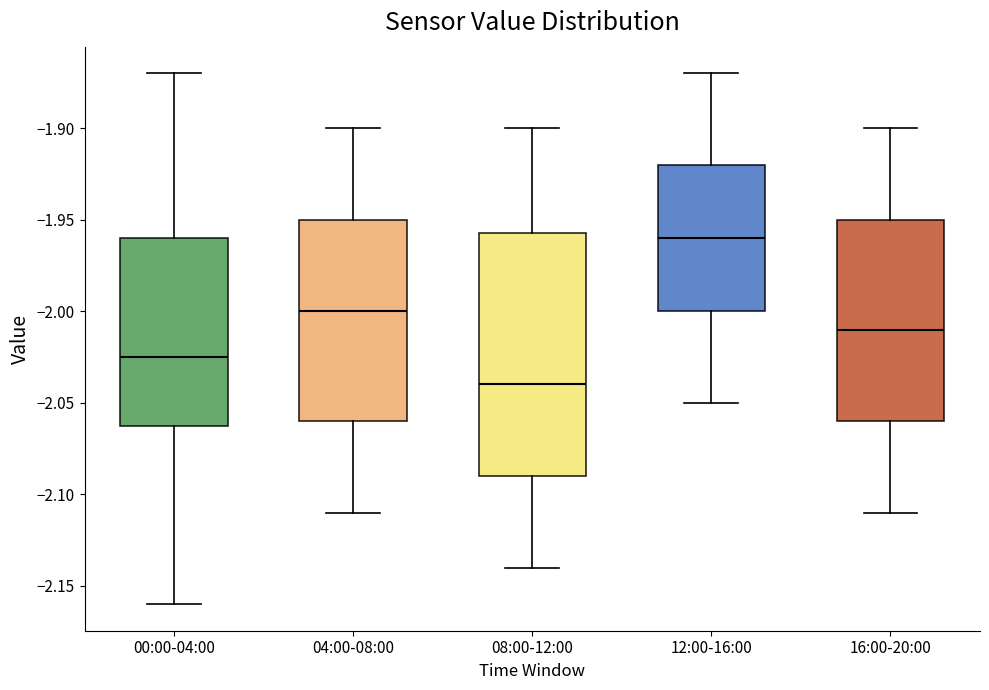

Which box has the lowest median line?

08:00-12:00